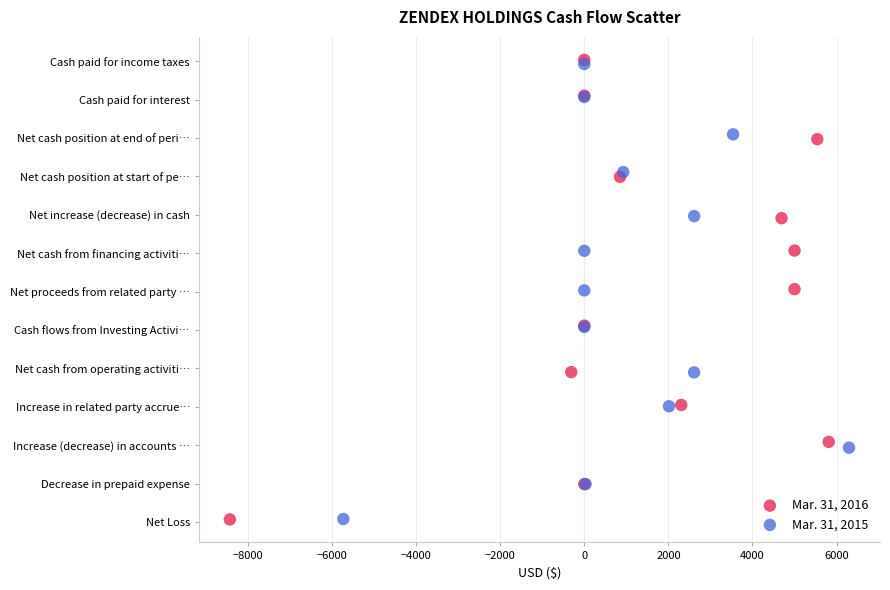

Which series has the largest Y range (max minus min)?

Mar. 31, 2016